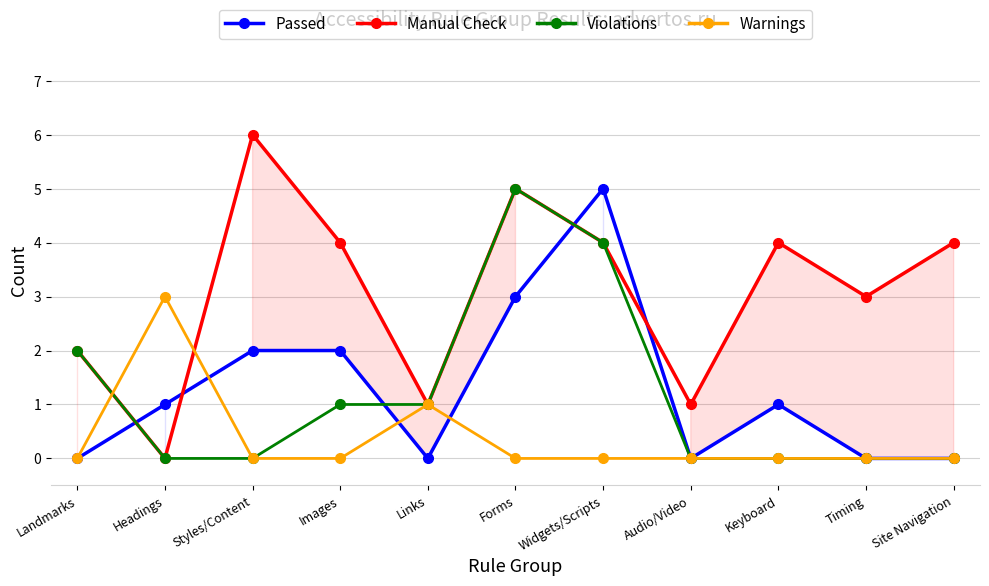

Rank the categories by Passed value from highest to lowest.

Widgets/Scripts, Forms, Styles/Content, Images, Headings, Keyboard, Landmarks, Links, Audio/Video, Timing, Site Navigation